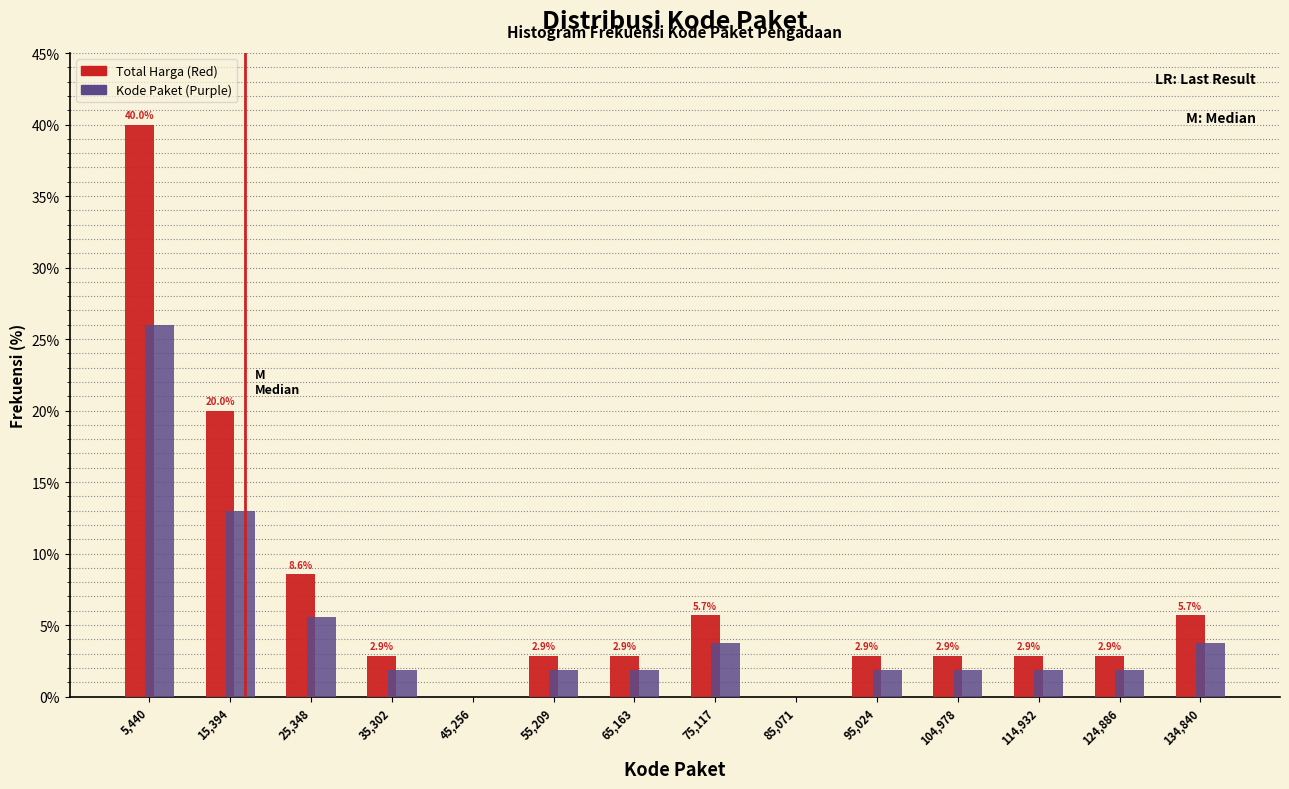

In the Kode Paket (Purple) series, which range on the x-axis has the tallest bar?

0 to 10000